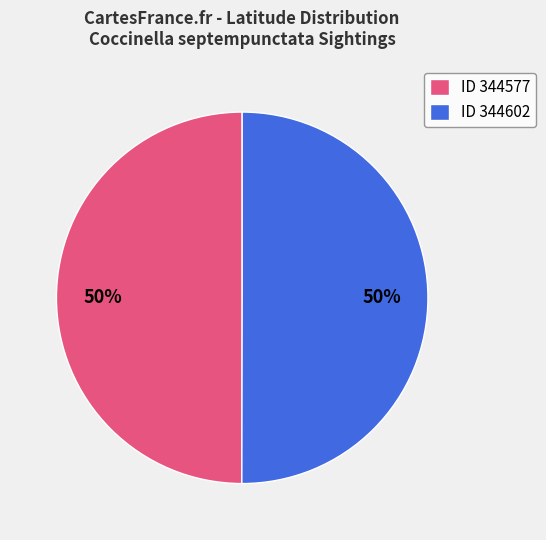

To the nearest percent, what is the average slice percentage?

50%